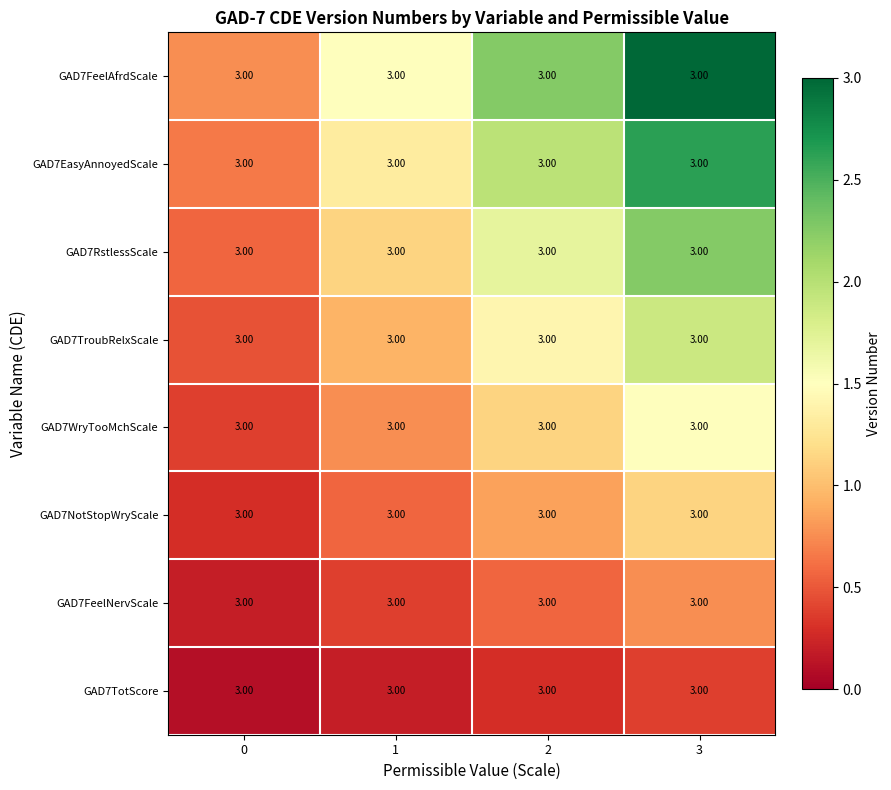

Is it true that GAD7NotStopWryScale equals 0.8 at 1?

False